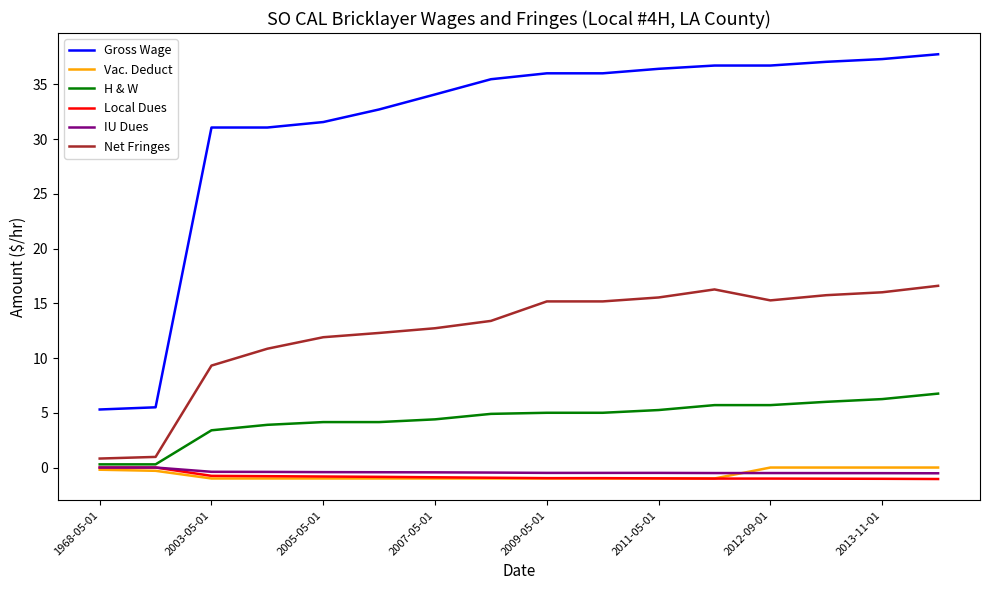

Does the chart have visible grid lines?

No